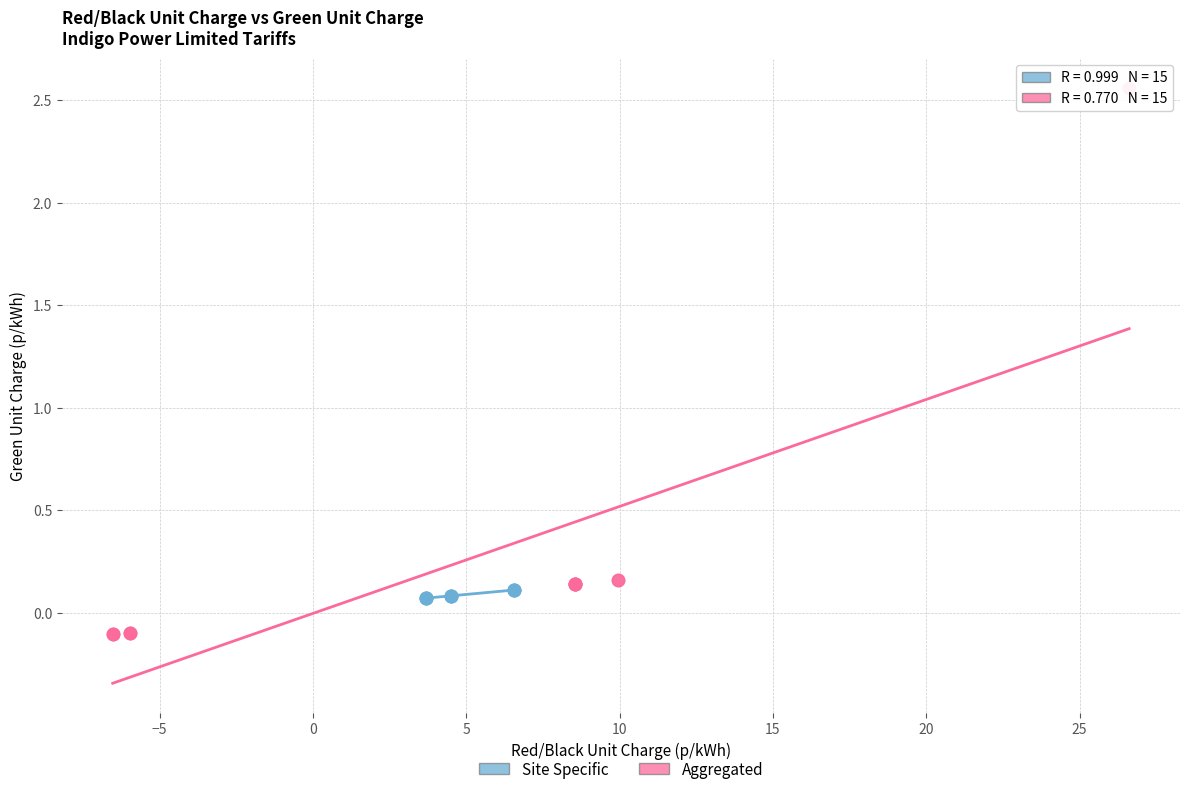

Which series contains the highest Y value?

Aggregated